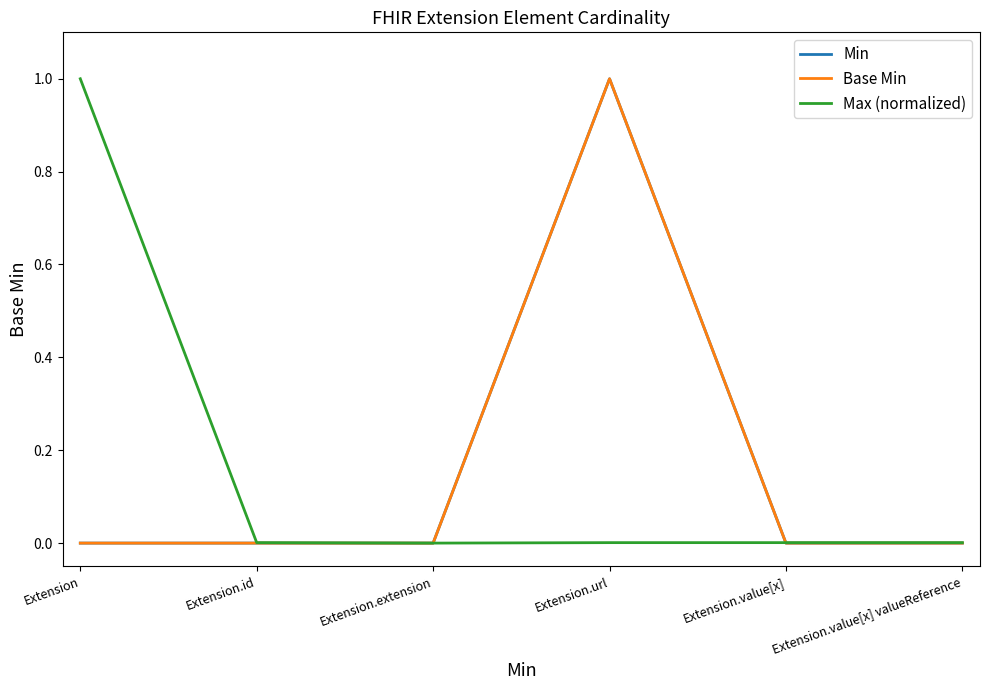

Is this an area chart (filled region under the line)?

No